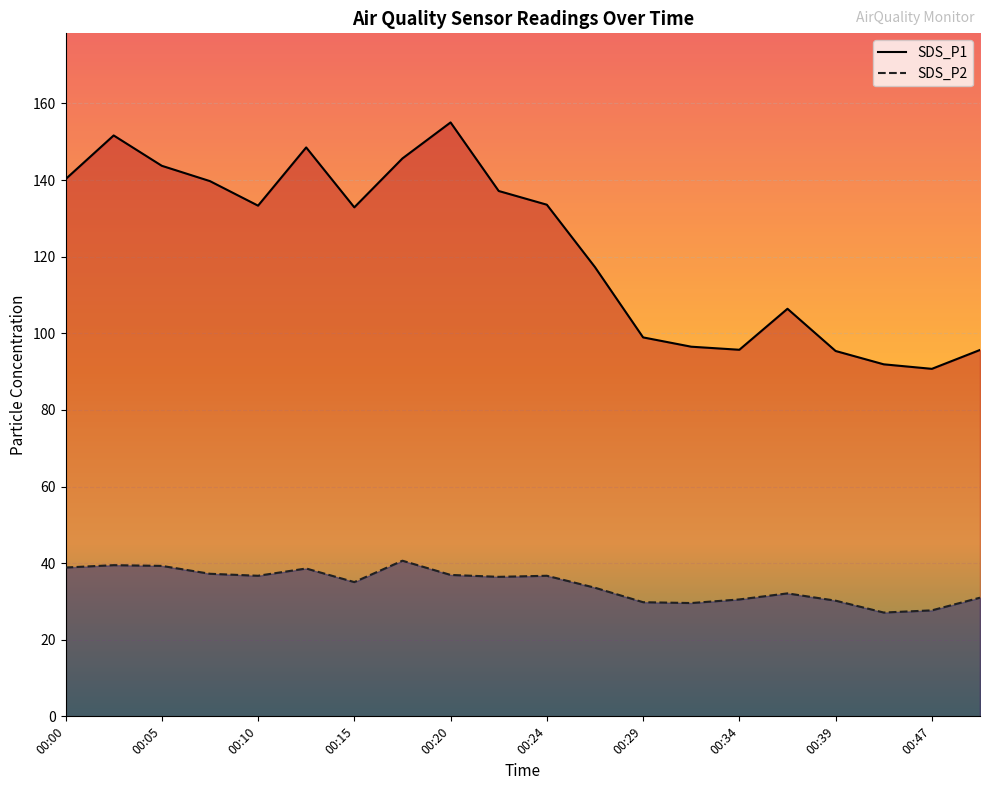

Between 00:39 and 00:15, which is larger?

00:15